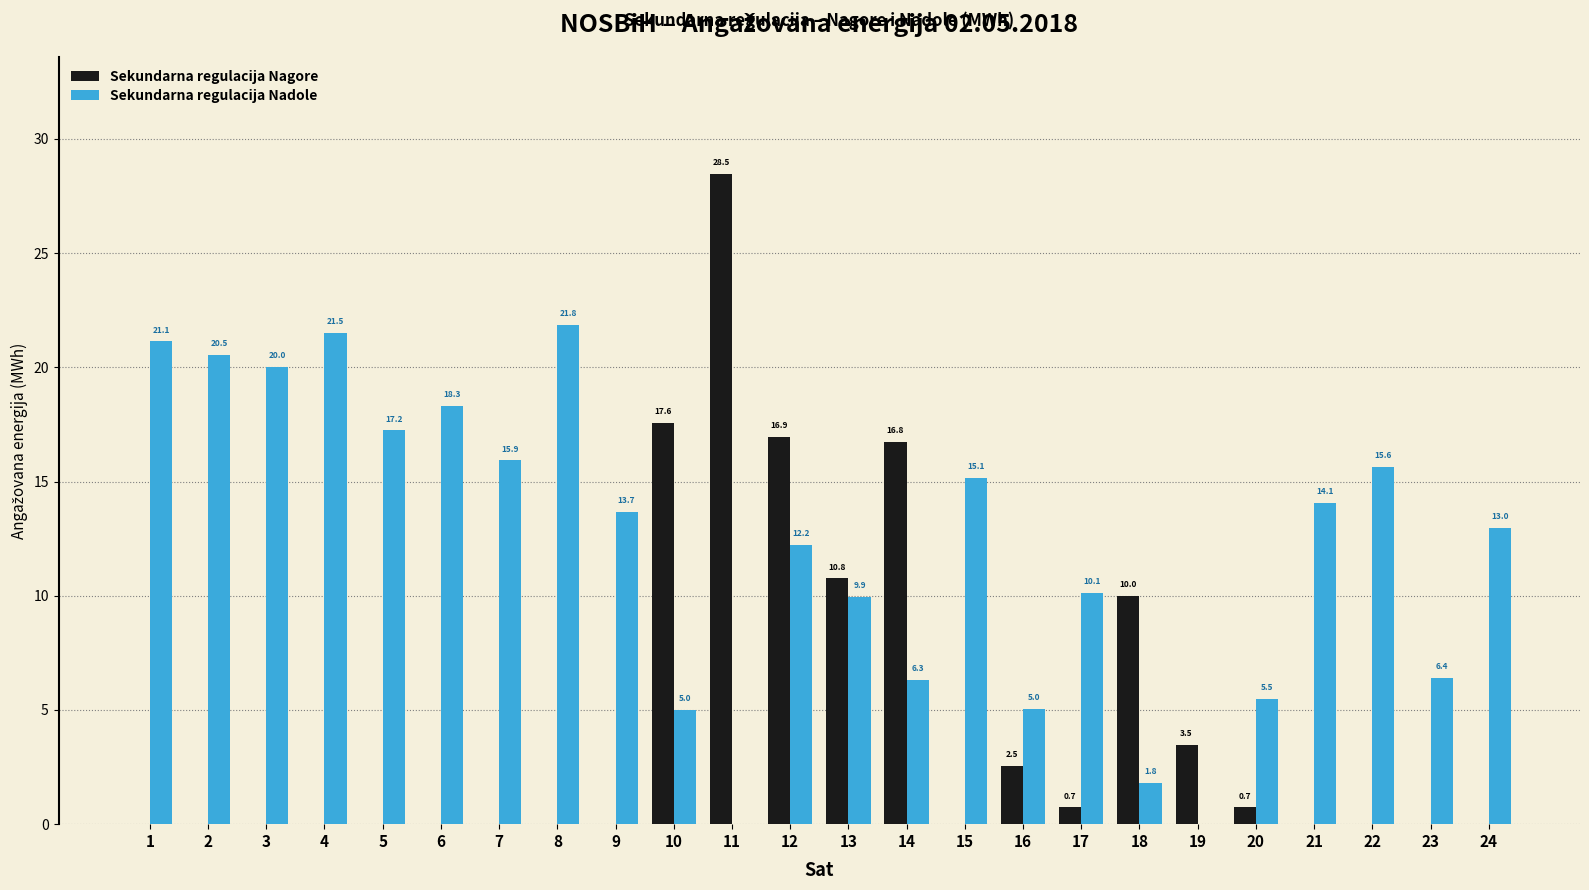

What is the sum of the Sekundarna regulacija Nagore values at 23 and 14?

16.8